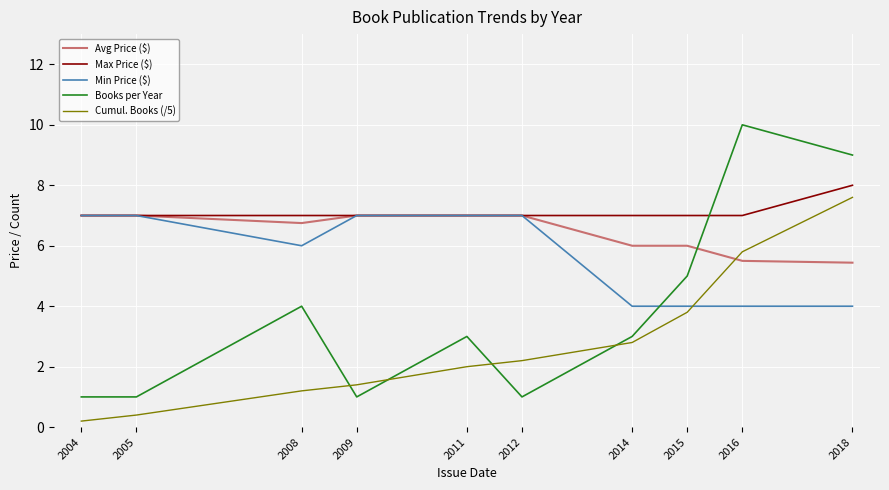

Is it true that Avg Price ($) equals 2.8 at 2008?

False